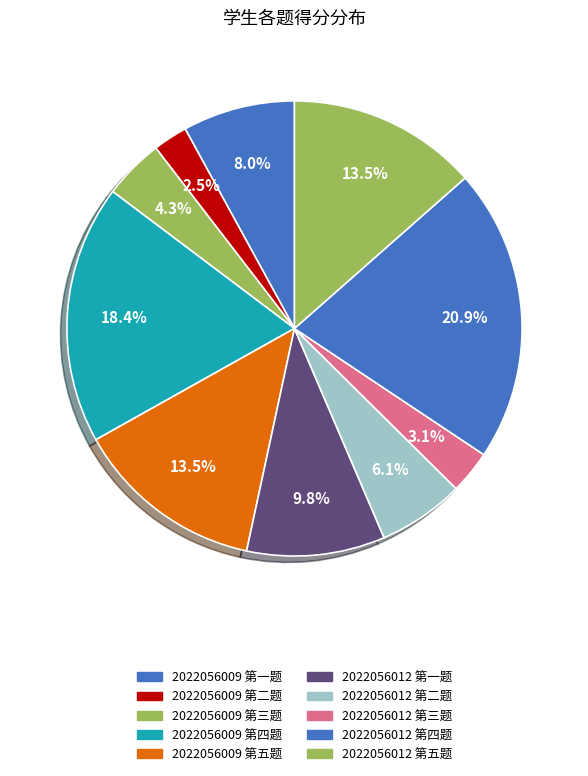

How many segments does this pie chart have?

10